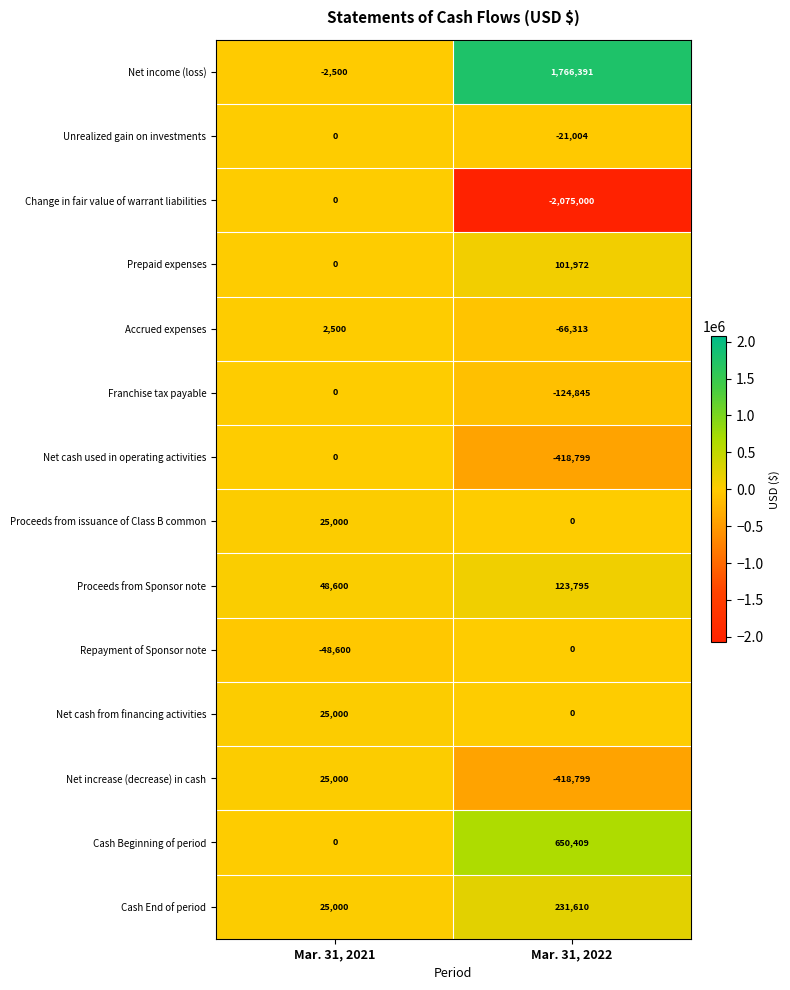

What is the difference between the maximum and minimum values in the Net cash from financing activities series?

25000